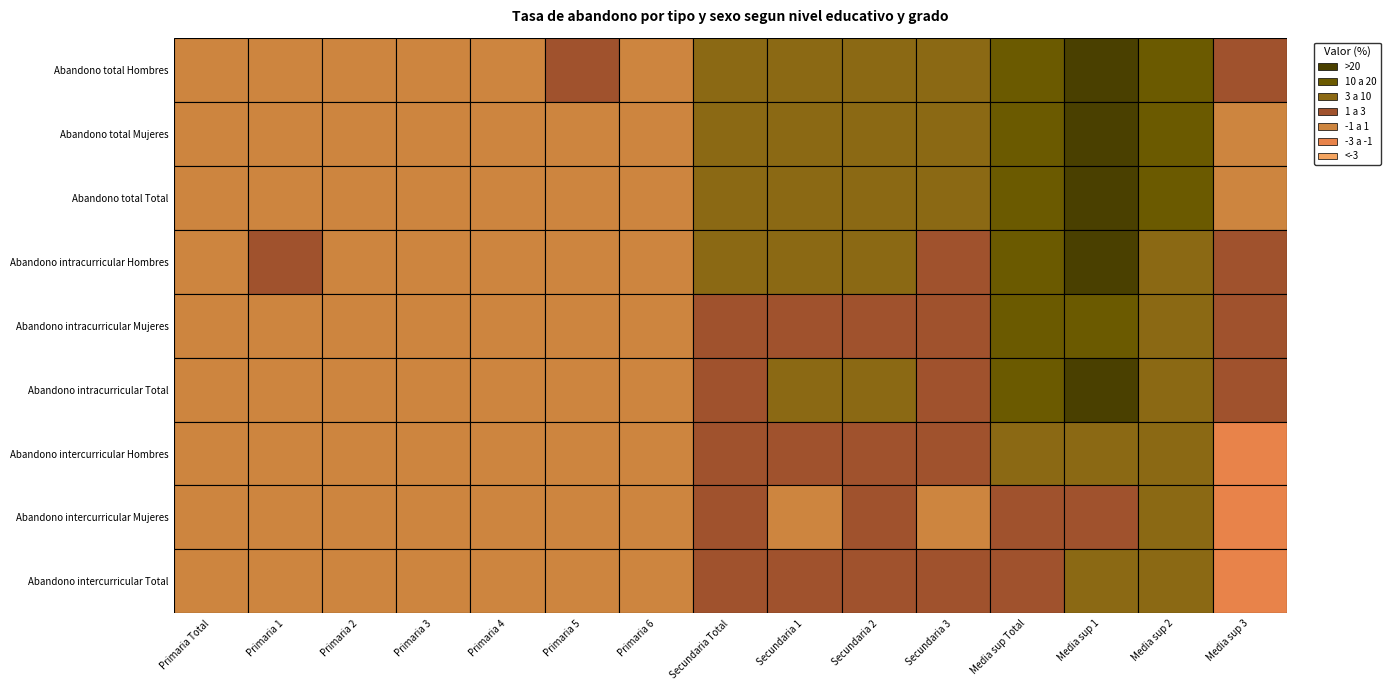

Between 10 and 13, which is larger?

13